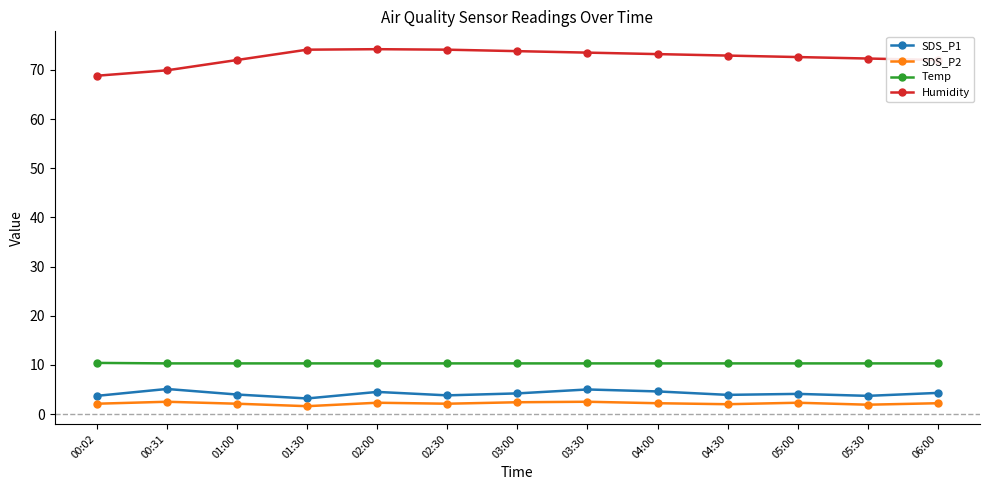

At how many categories does at least one series exceed 30?

13